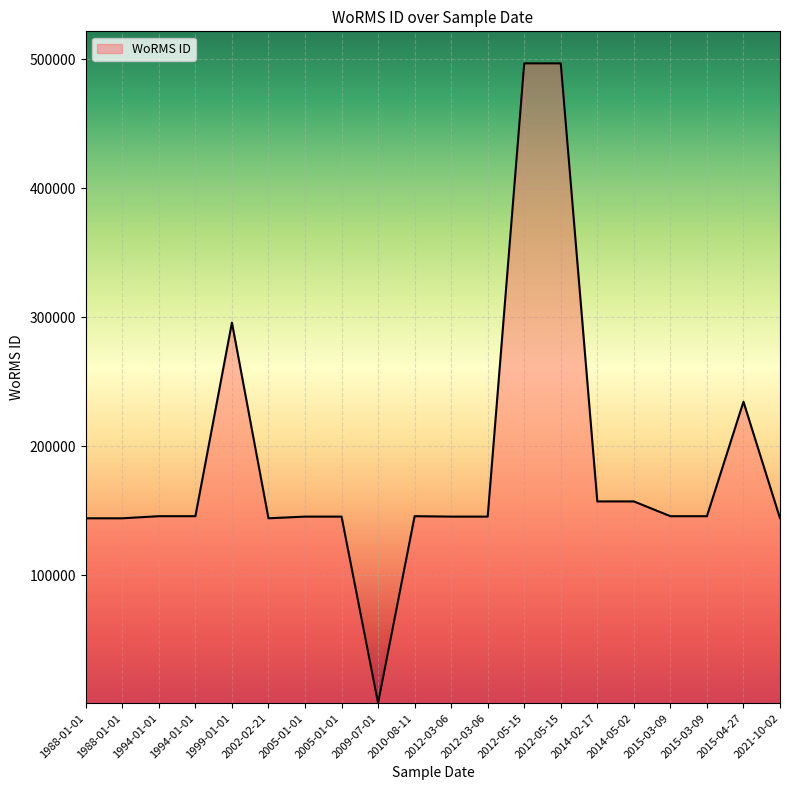

Rank the categories by value from lowest to highest.

2009-07-01, 2021-10-02, 2002-02-21, 1988-01-01, 1988-01-01, 2005-01-01, 2005-01-01, 2012-03-06, 2012-03-06, 2015-03-09, 2015-03-09, 2010-08-11, 1994-01-01, 1994-01-01, 2014-02-17, 2014-05-02, 2015-04-27, 1999-01-01, 2012-05-15, 2012-05-15